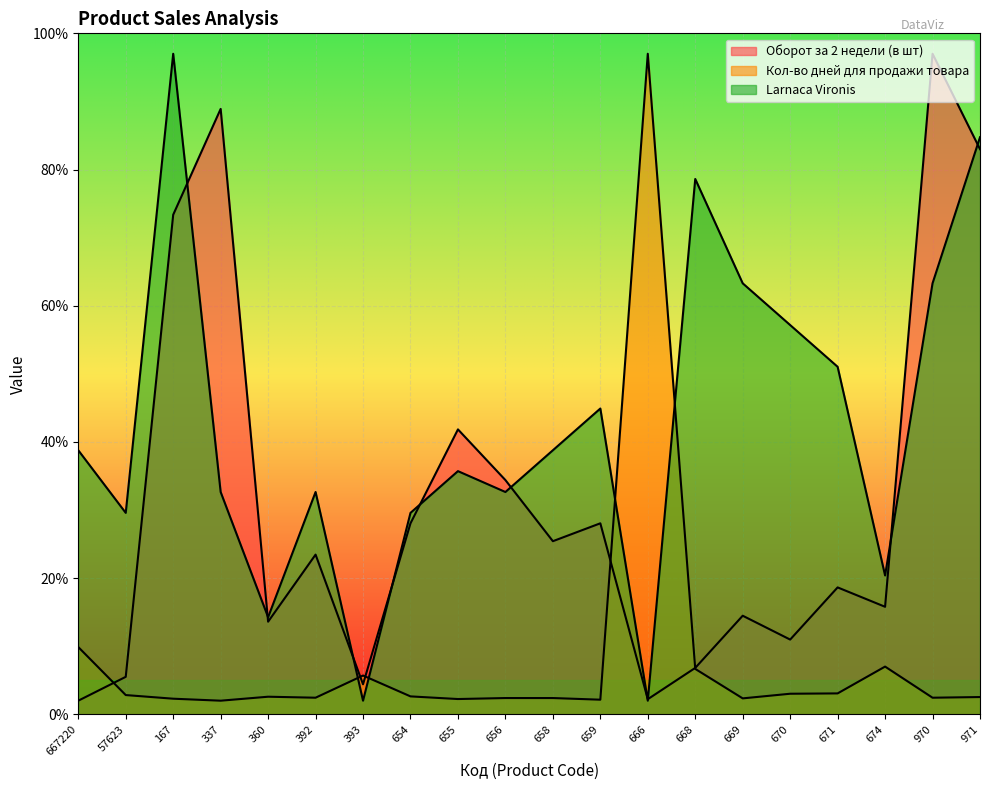

How many values in the Оборот за 2 недели (в шт) series are below 23?

10